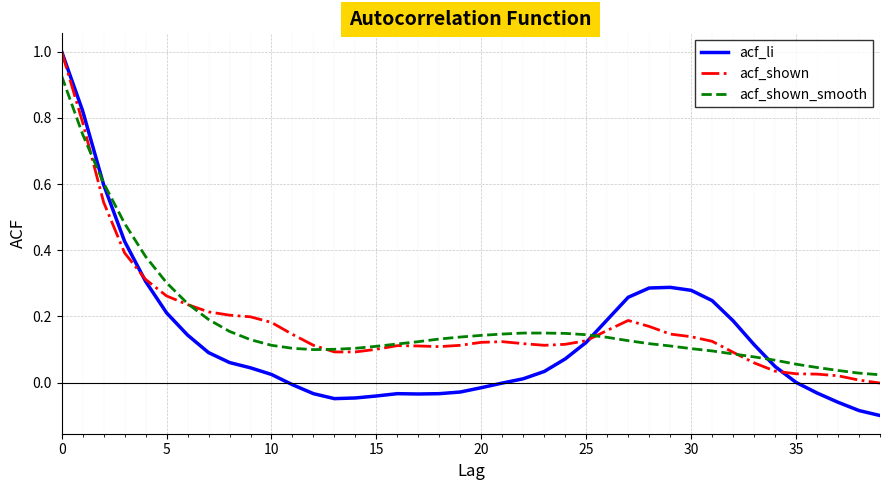

What is the highest value of the acf_shown series?

1.0